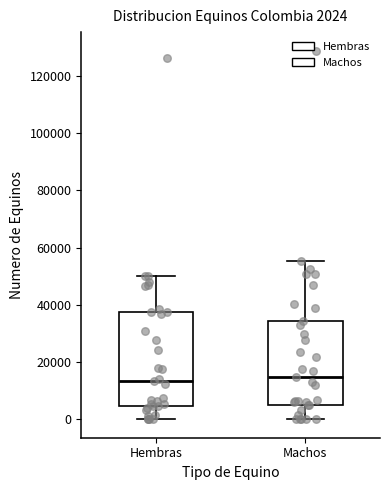

Comparing the boxes themselves (not the whiskers), which one is the tallest?

Hembras